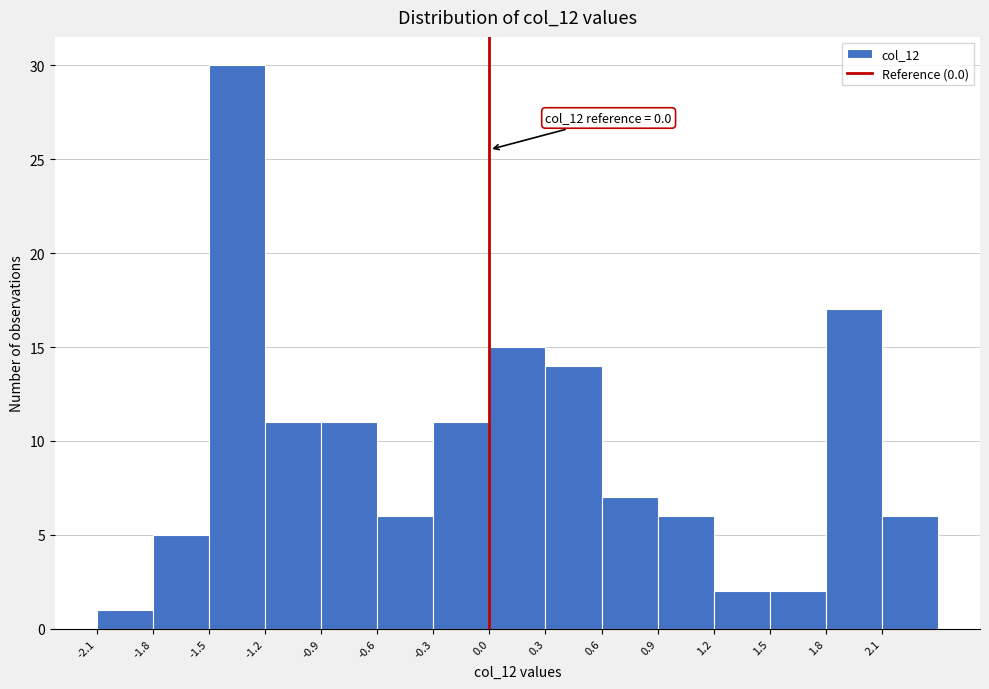

Which range on the x-axis has the tallest bar?

-1.5 to -1.2